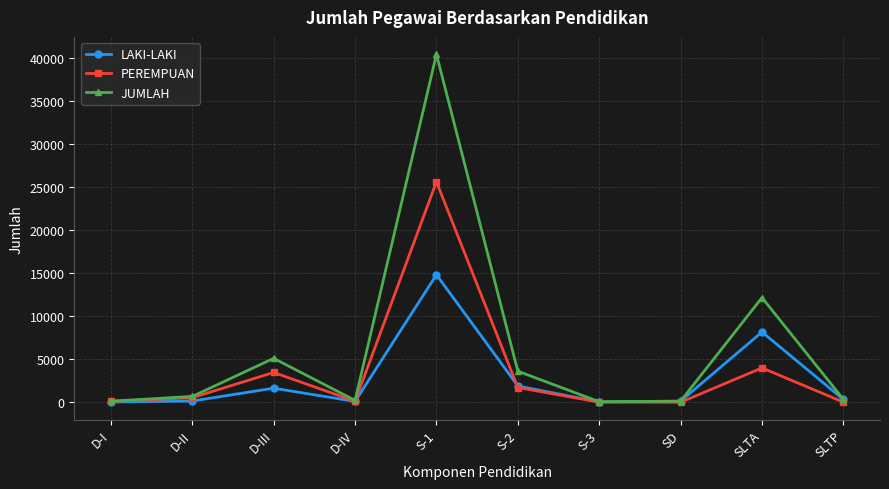

Which category has the highest value across all series?

S-1